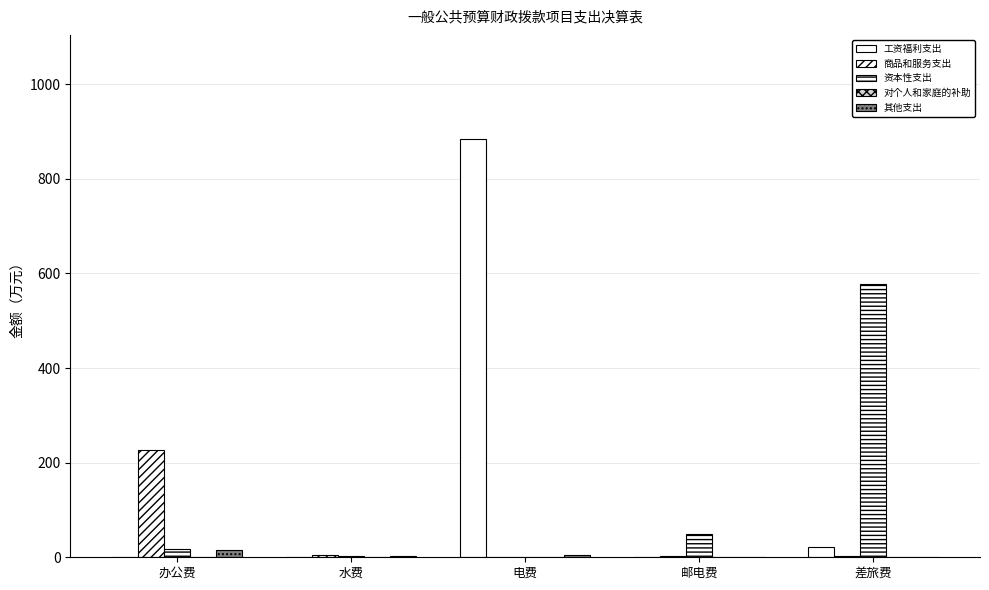

How many data points does each series have?

5